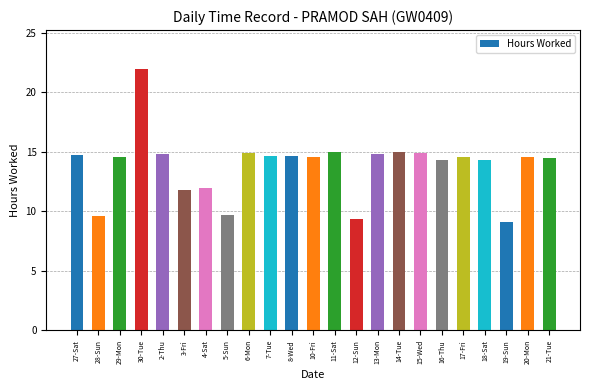

At which label does the data first exceed 14?

27-Sat